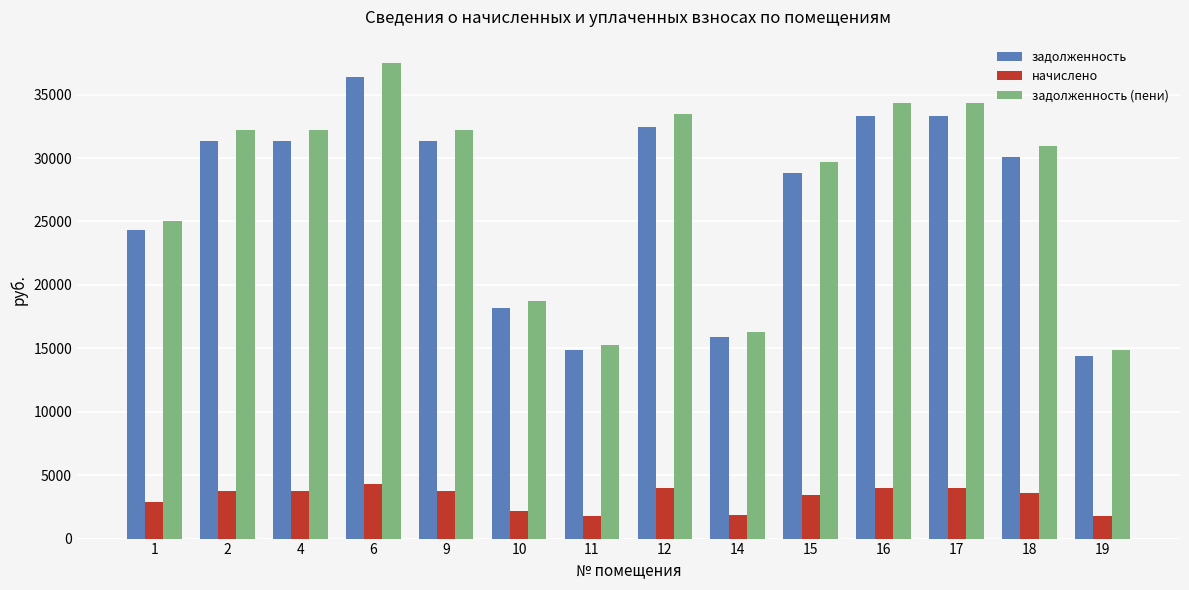

What is the difference between the задолженность values at 15 and 19?

14399.5